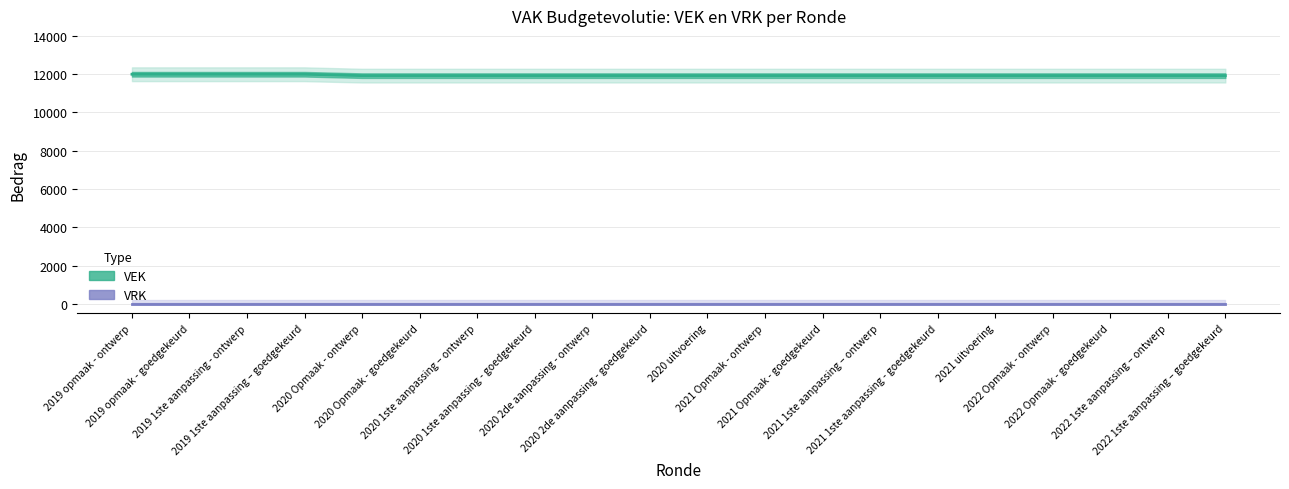

What is the value of the VEK point at the 12th from the left?

11923